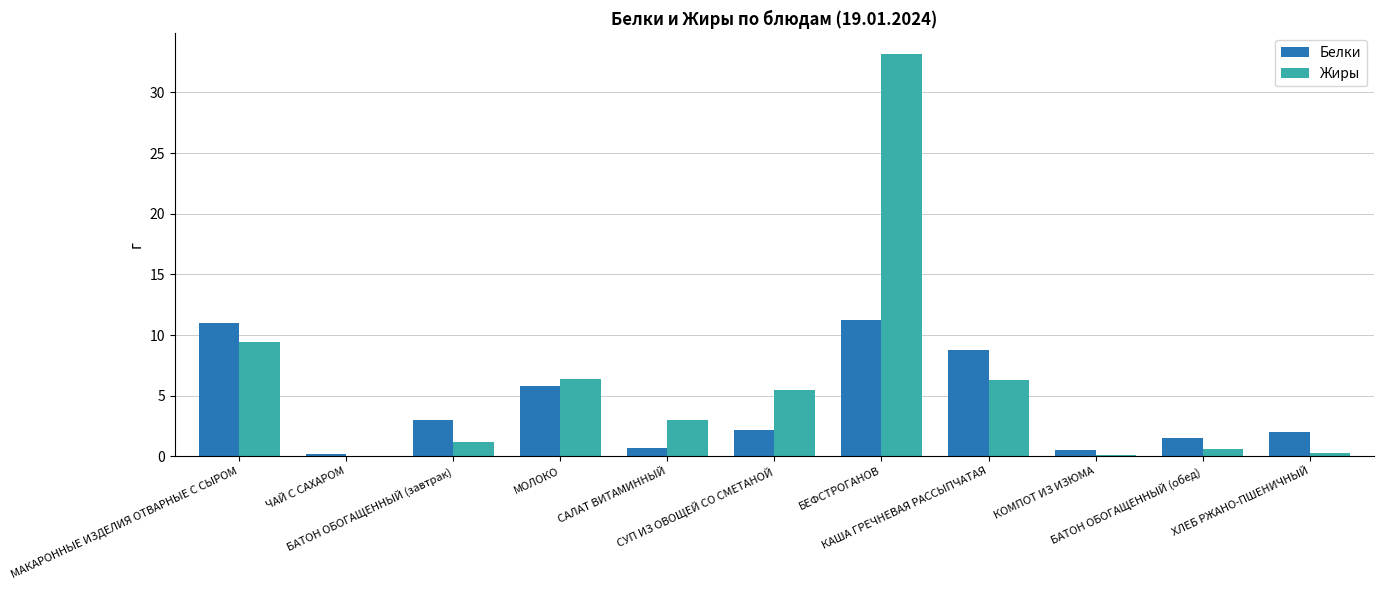

Which series has the largest total across all categories?

Жиры